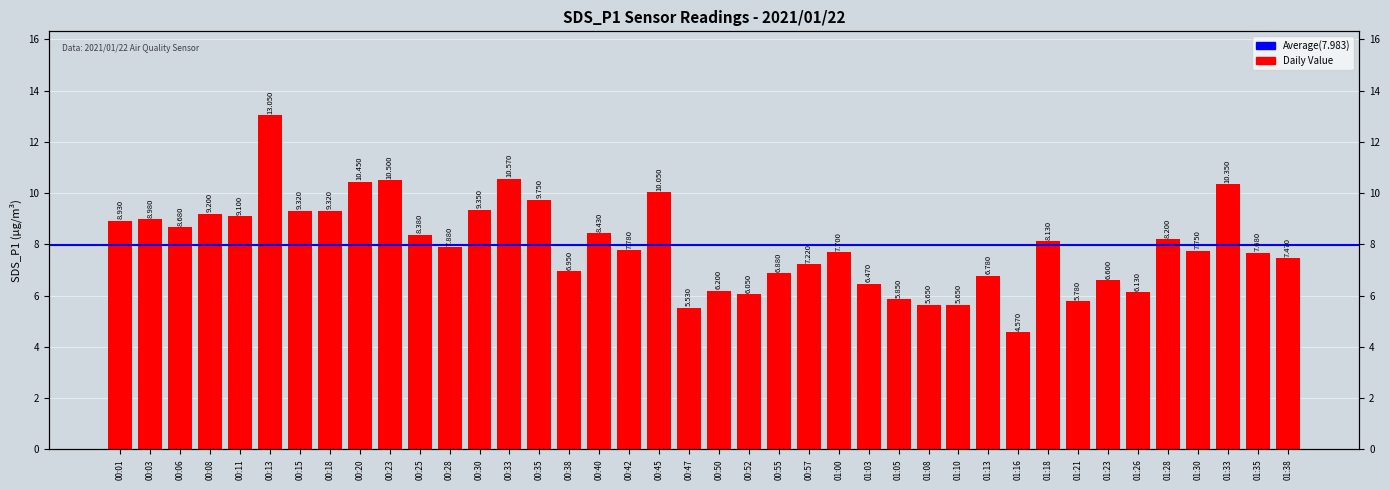

Reading left to right, extract all data points from this chart.

8.9	9.0	8.7	9.2	9.1	13.1	9.3	9.3	10.4	10.5	8.4	7.9	9.3	10.6	9.8	7.0	8.4	7.8	10.1	5.5	6.2	6.0	6.9	7.2	7.7	6.5	5.8	5.7	5.7	6.8	4.6	8.1	5.8	6.6	6.1	8.2	7.8	10.3	7.7	7.5